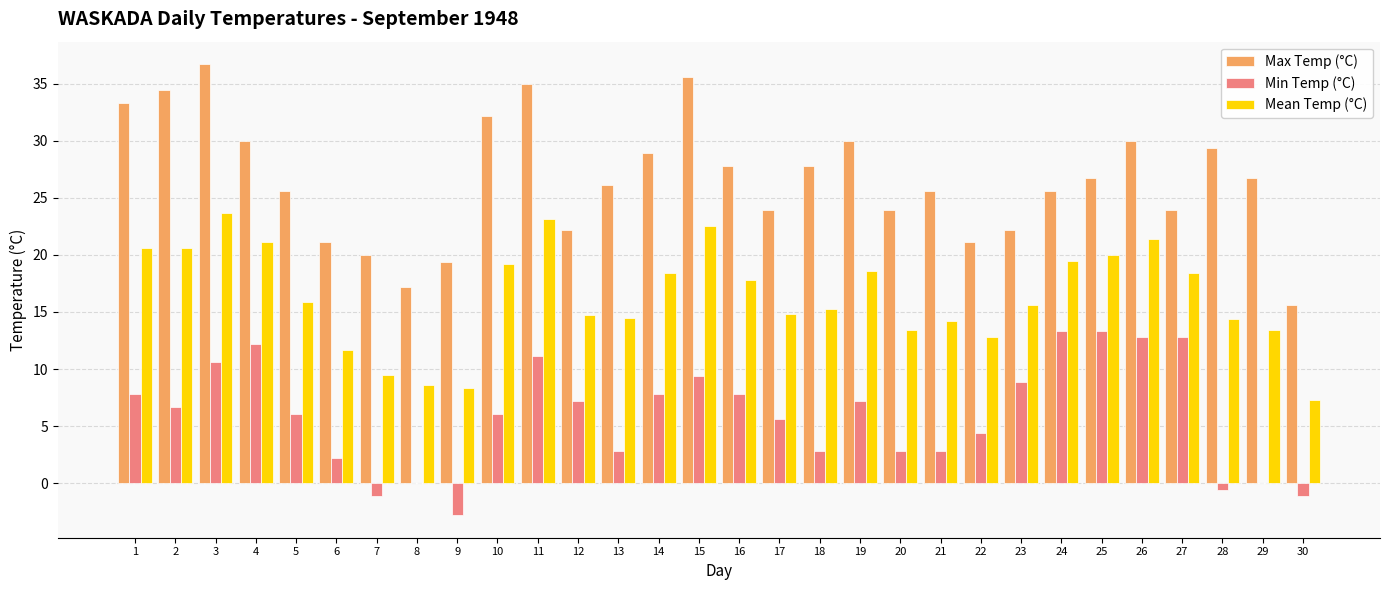

Is it true that Min Temp (°C) equals 11.1 at 2?

False